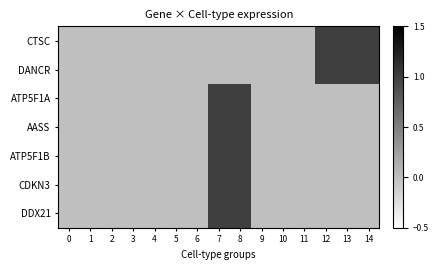

Which series changed the most between 0 and 9?

CTSC